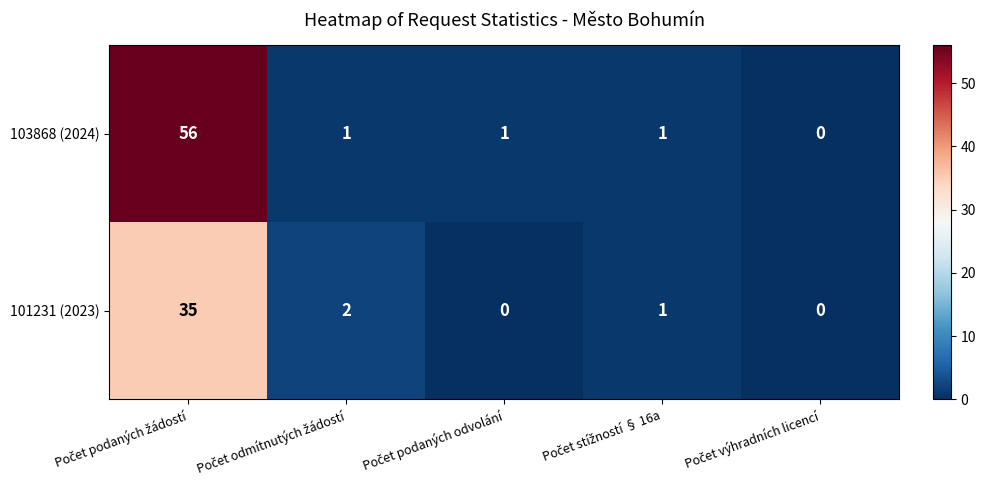

List the series in order of their overall mean, highest first.

103868 (2024), 101231 (2023)